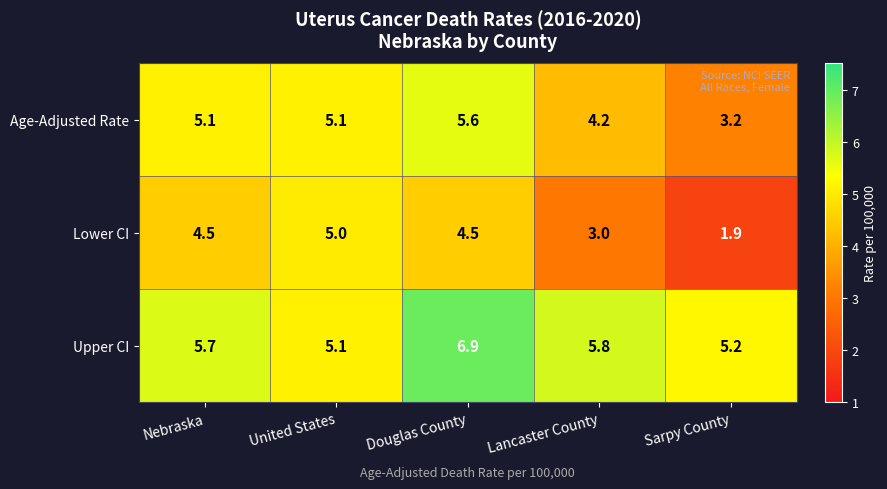

What is the difference between the maximum and minimum values in the Upper CI series?

1.8